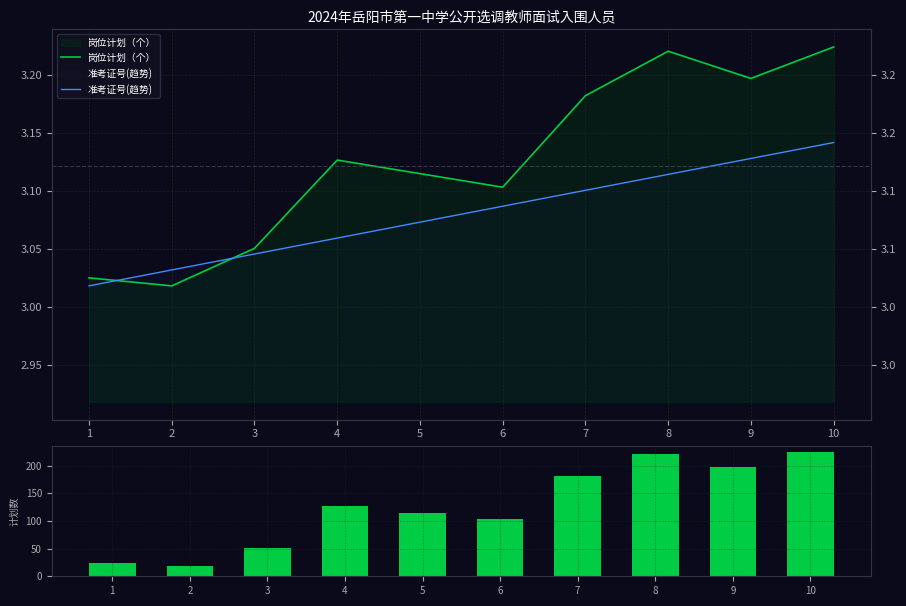

Rank the series by their maximum value, from highest to lowest.

岗位计划（个）, 准考证号(趋势)